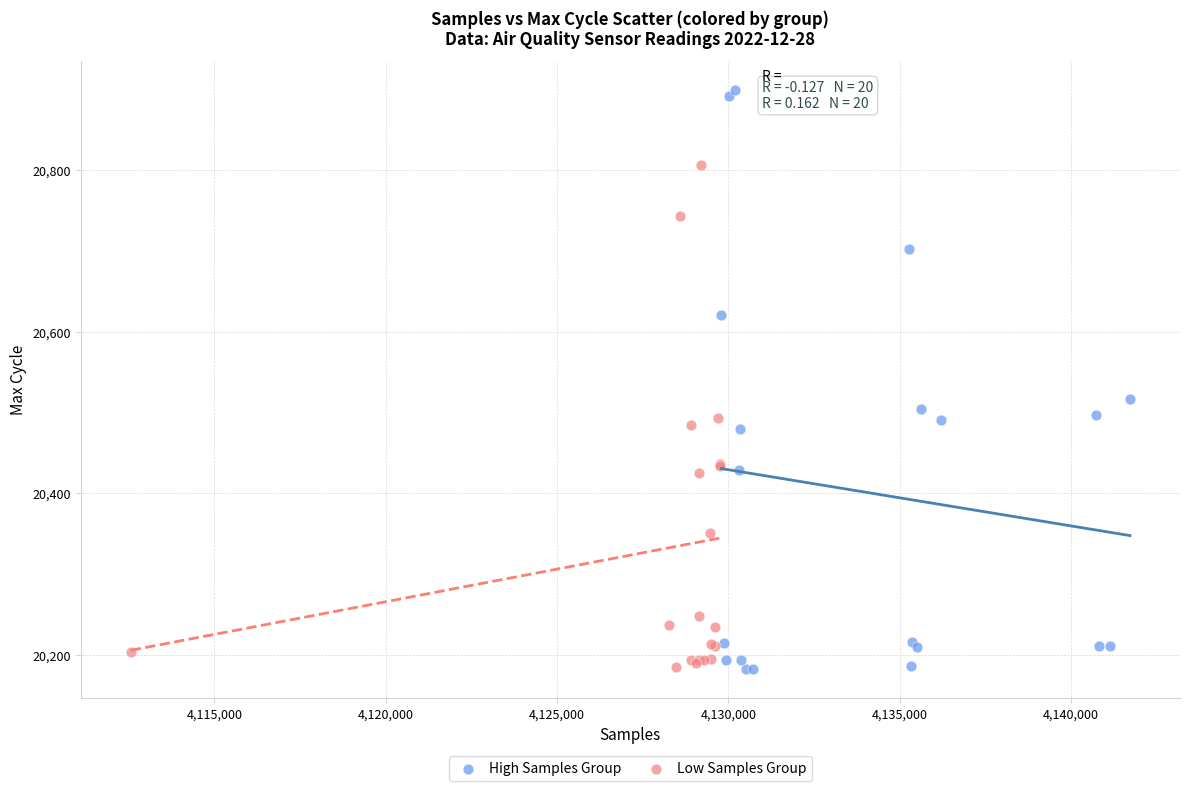

Which series has the widest spread of Y values?

High Samples Group